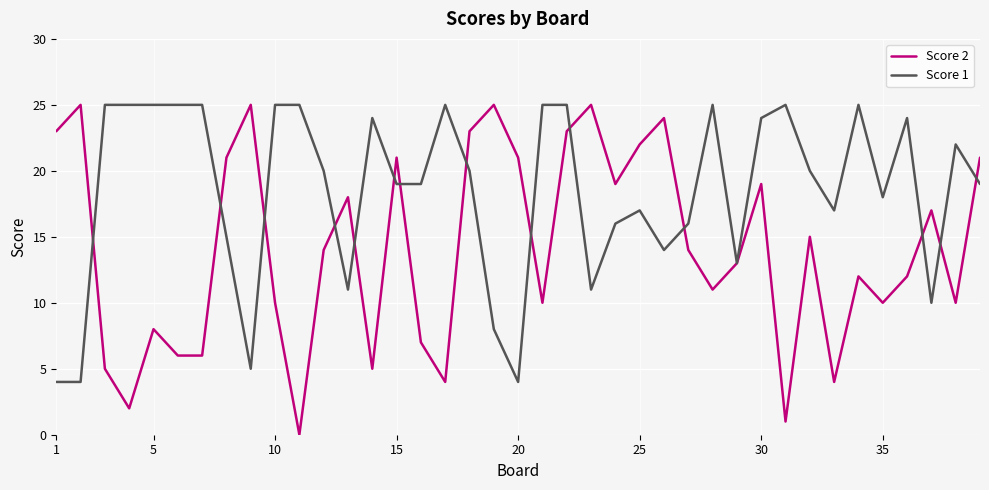

List the series in order of their overall mean, highest first.

Score 1, Score 2